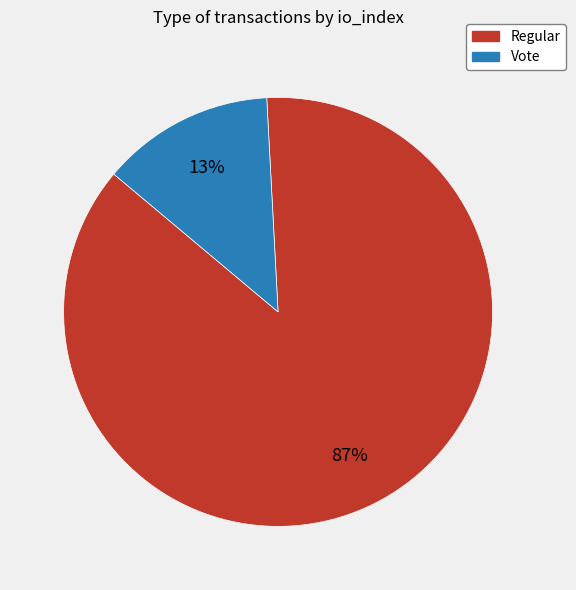

Count the number of slices in the pie.

2